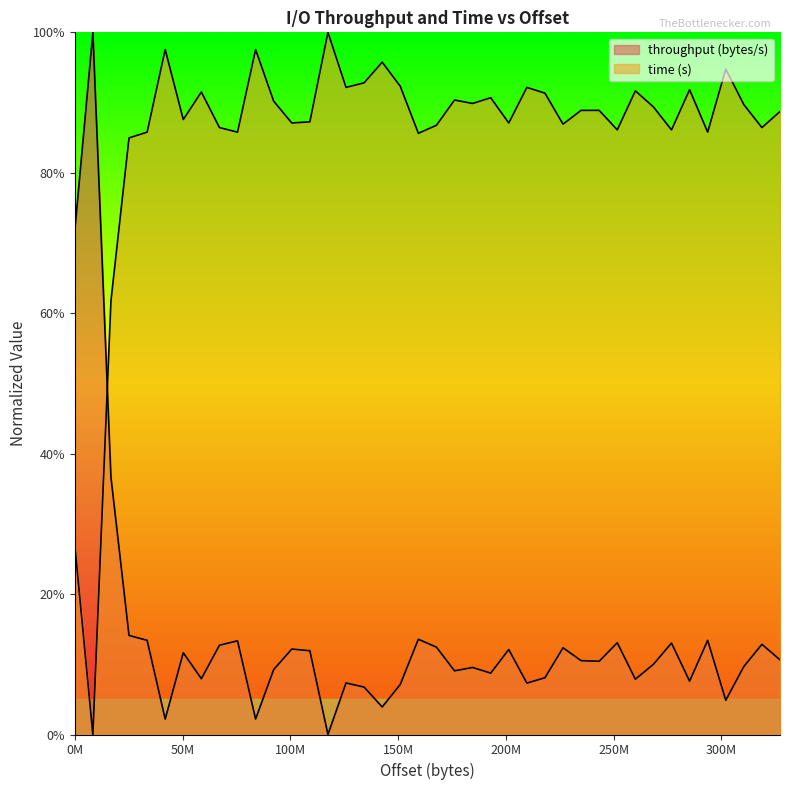

Is it true that throughput (bytes/s) equals 12.4 at 167772160?

True